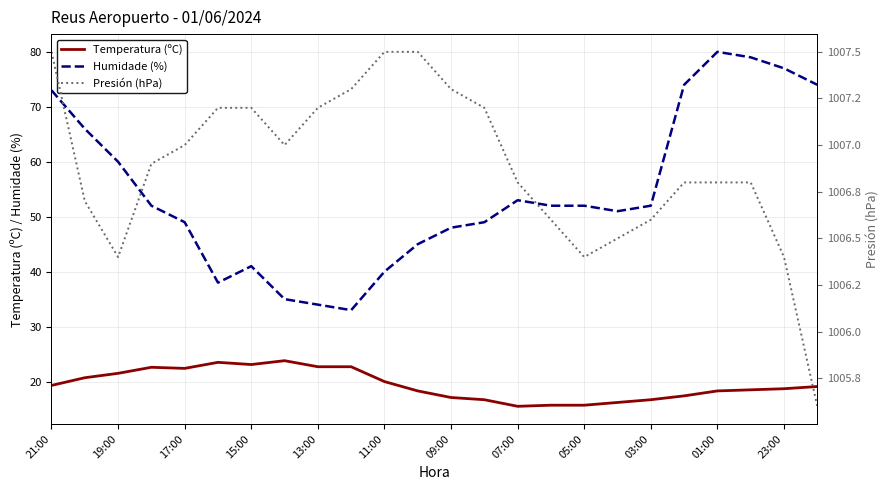

True or false: Humidade (%) has a value of 20.4 at 19:00.

False